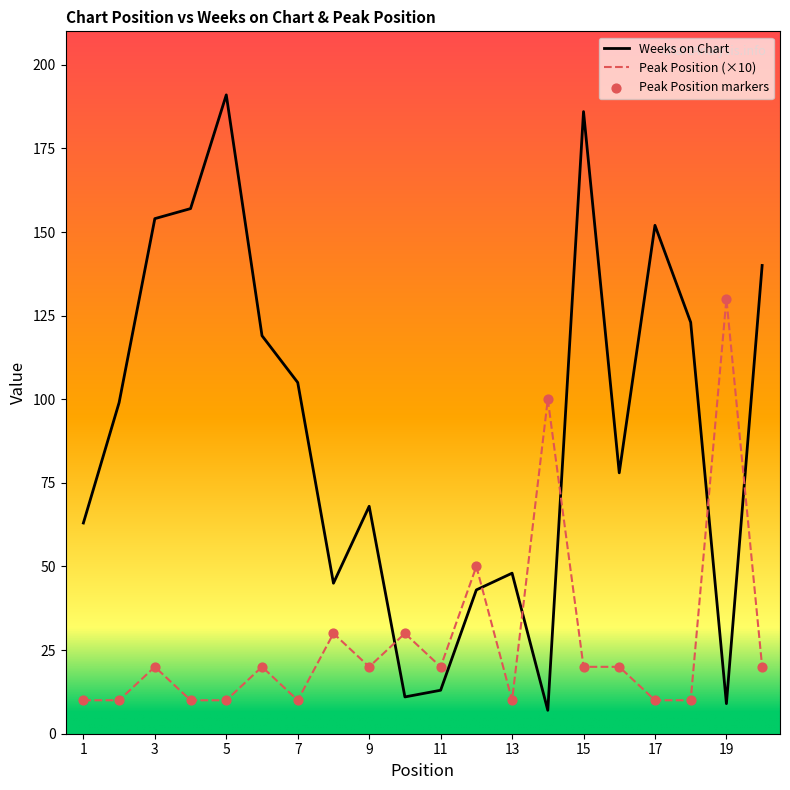

Which series has the widest spread of values?

Weeks on Chart